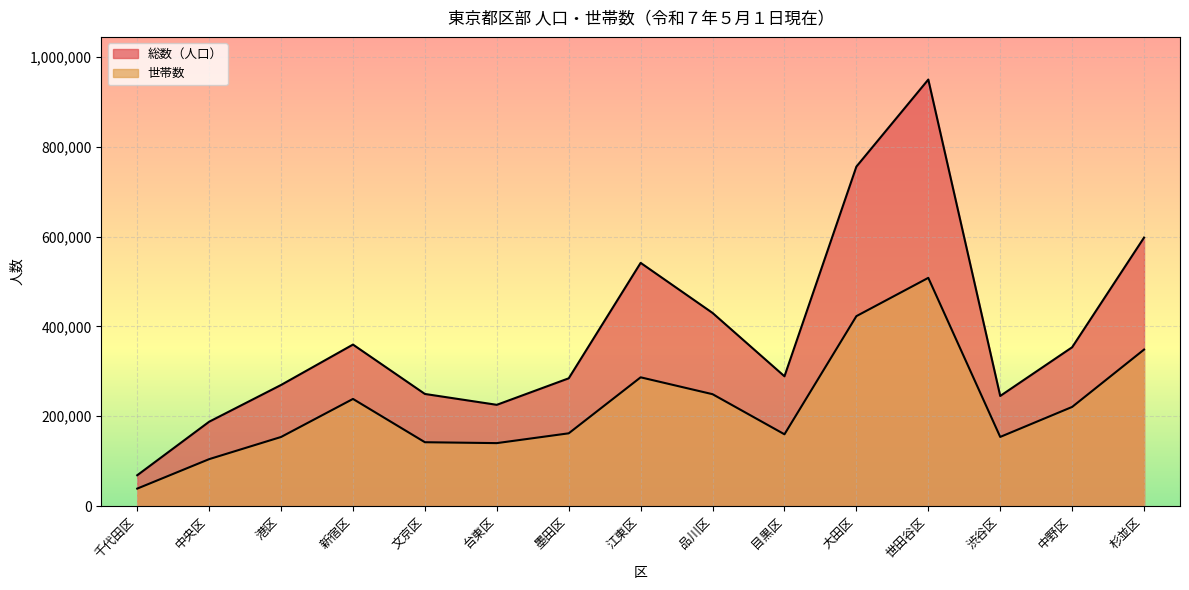

How many data points in 総数（人口） are less than 289008?

7